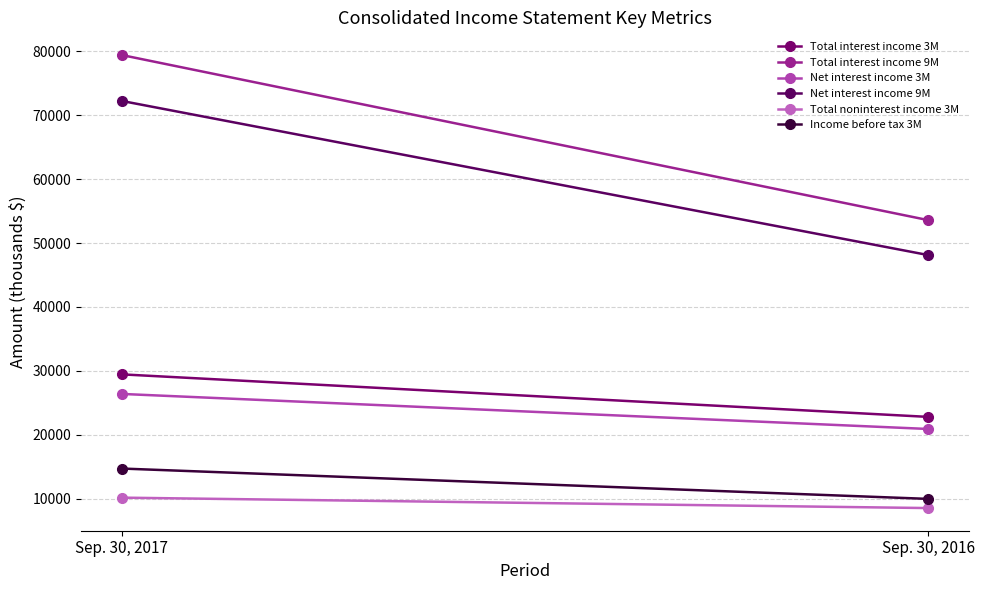

Reading left to right, list all the values displayed in this chart.

Total interest income 3M: Sep. 30, 2017=29454	Sep. 30, 2016=22795
Total interest income 9M: Sep. 30, 2017=79417	Sep. 30, 2016=53575
Net interest income 3M: Sep. 30, 2017=26391	Sep. 30, 2016=20904
Net interest income 9M: Sep. 30, 2017=72235	Sep. 30, 2016=48109
Total noninterest income 3M: Sep. 30, 2017=10164	Sep. 30, 2016=8532
Income before tax 3M: Sep. 30, 2017=14718	Sep. 30, 2016=9967